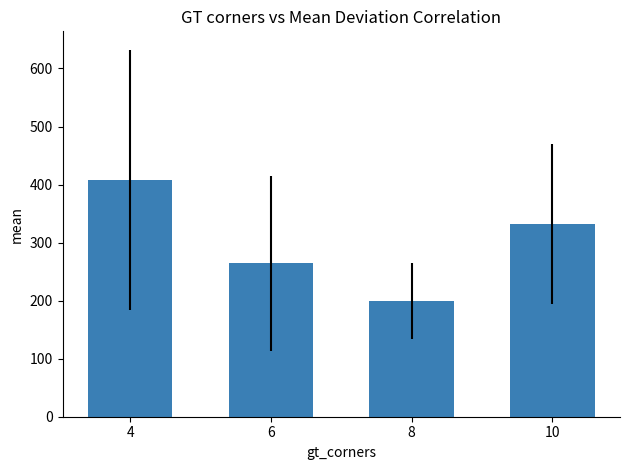

Are the bars grouped side by side (vs. stacked)?

No